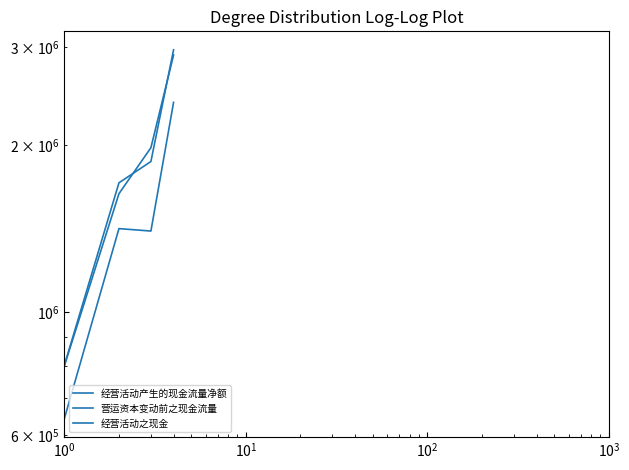

True or false: 营运资本变动前之现金流量 and 经营活动产生的现金流量净额 cross at least once.

False